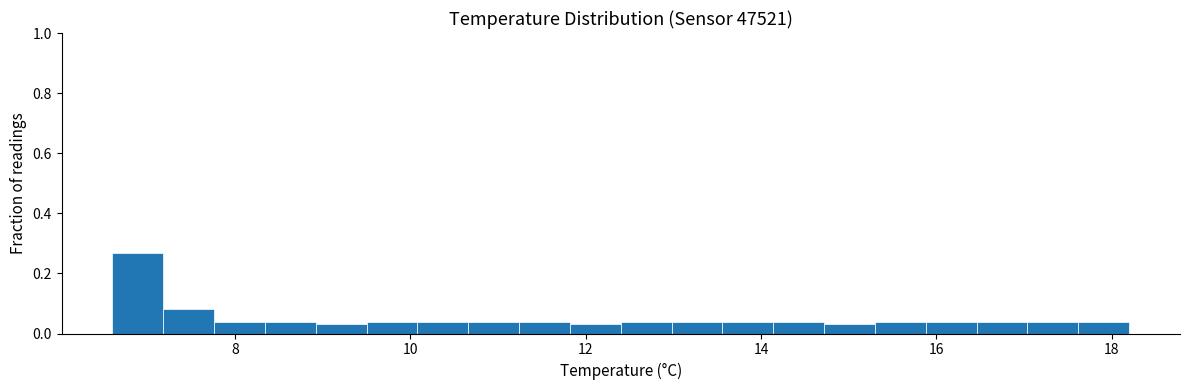

Around what value on the x-axis is the tallest bar? Give the approximate position of its centre, as read against the axis.

6.8